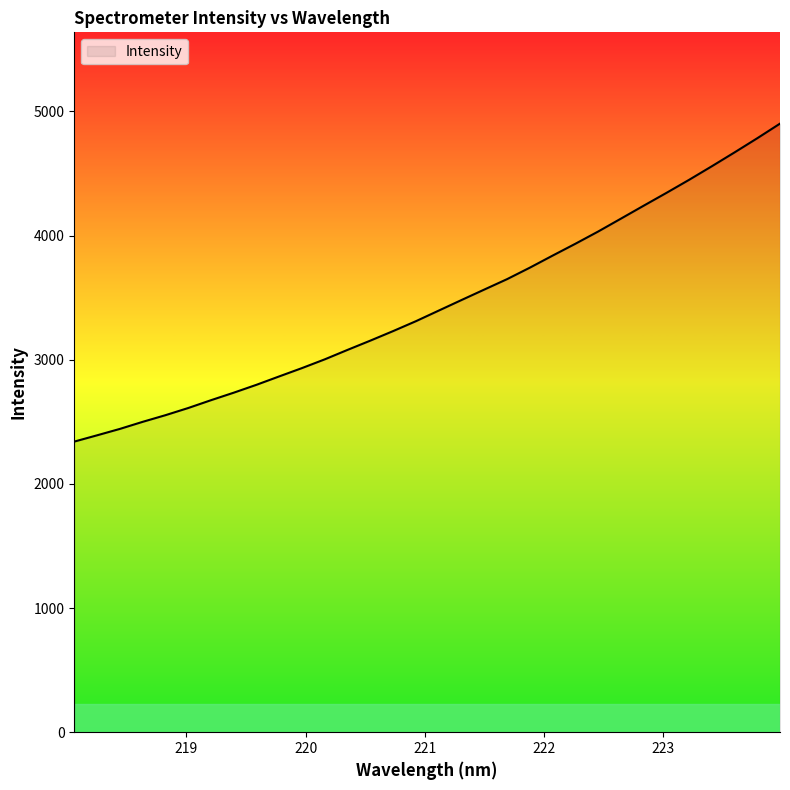

How many lines are shown in the chart?

1